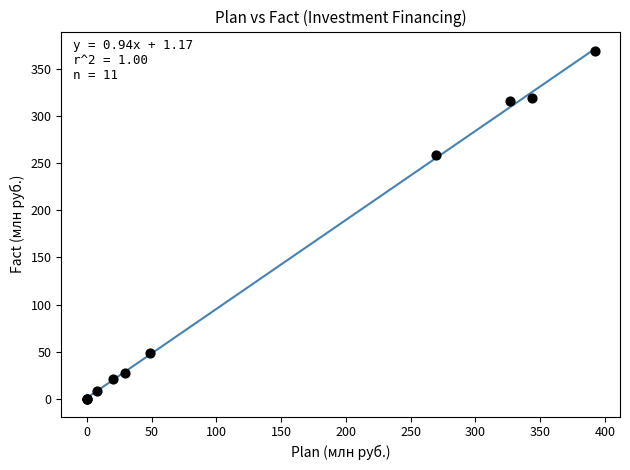

What Y value in the scatter plot is closest to 184?

258.1